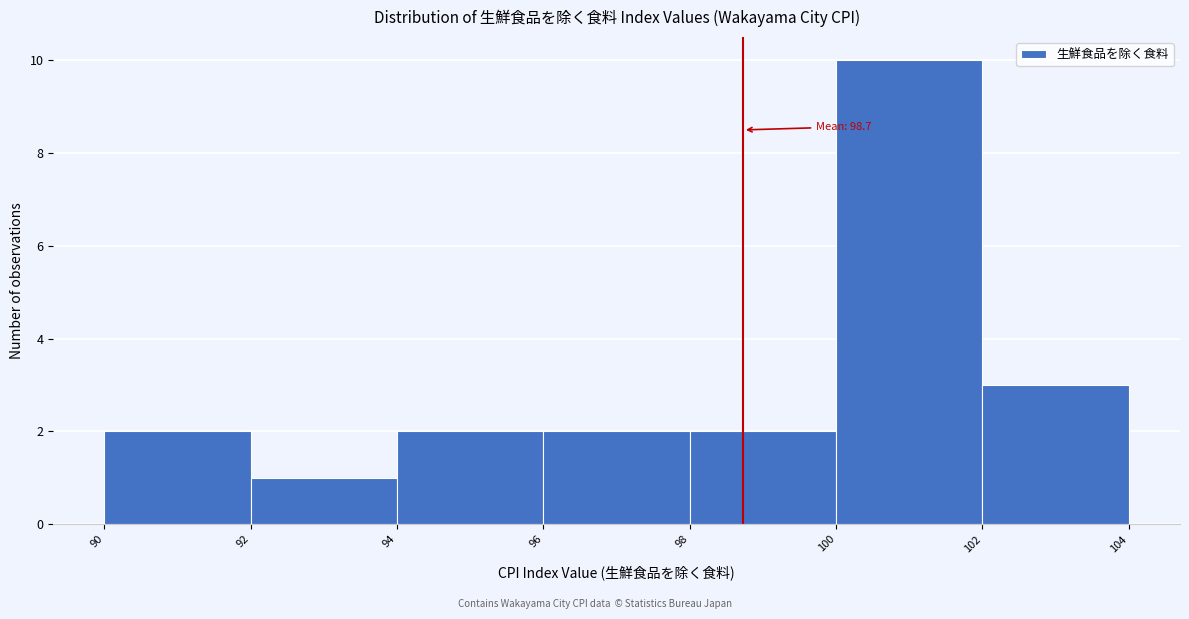

Which range on the x-axis has the tallest bar?

100 to 102